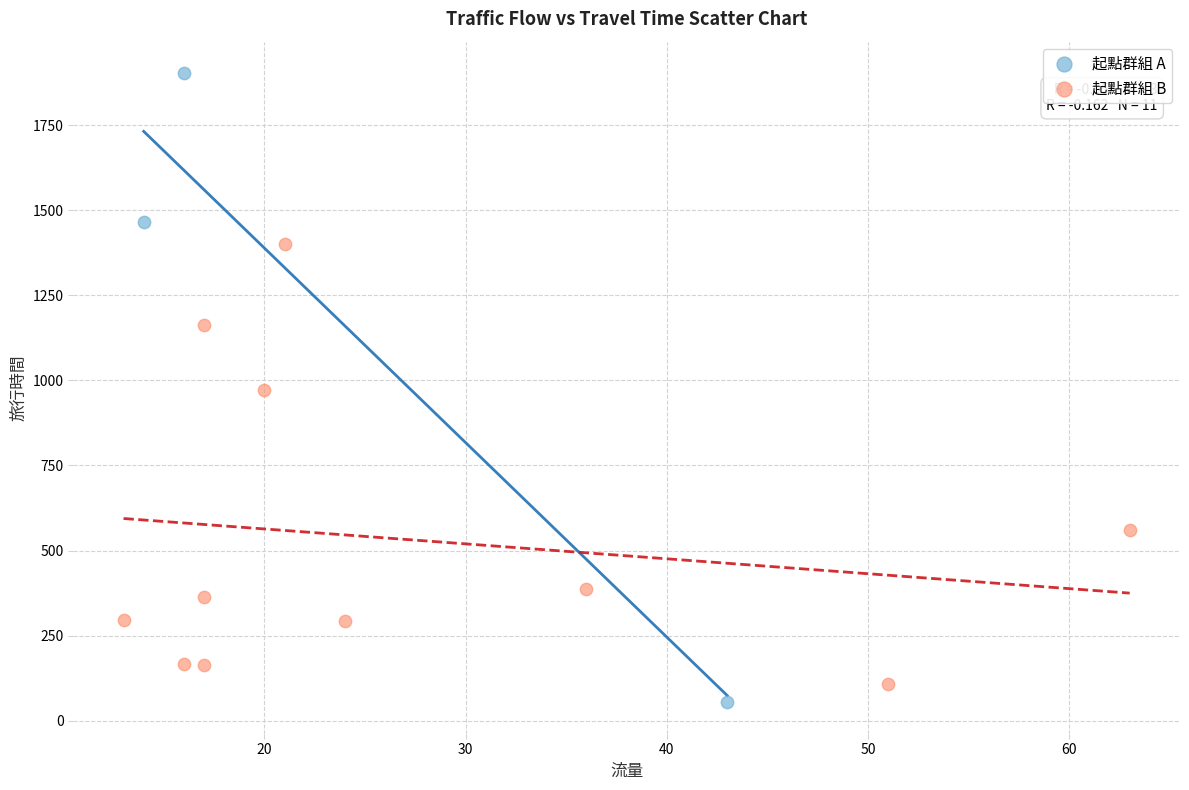

Which series contains the highest Y value?

起點群組 A